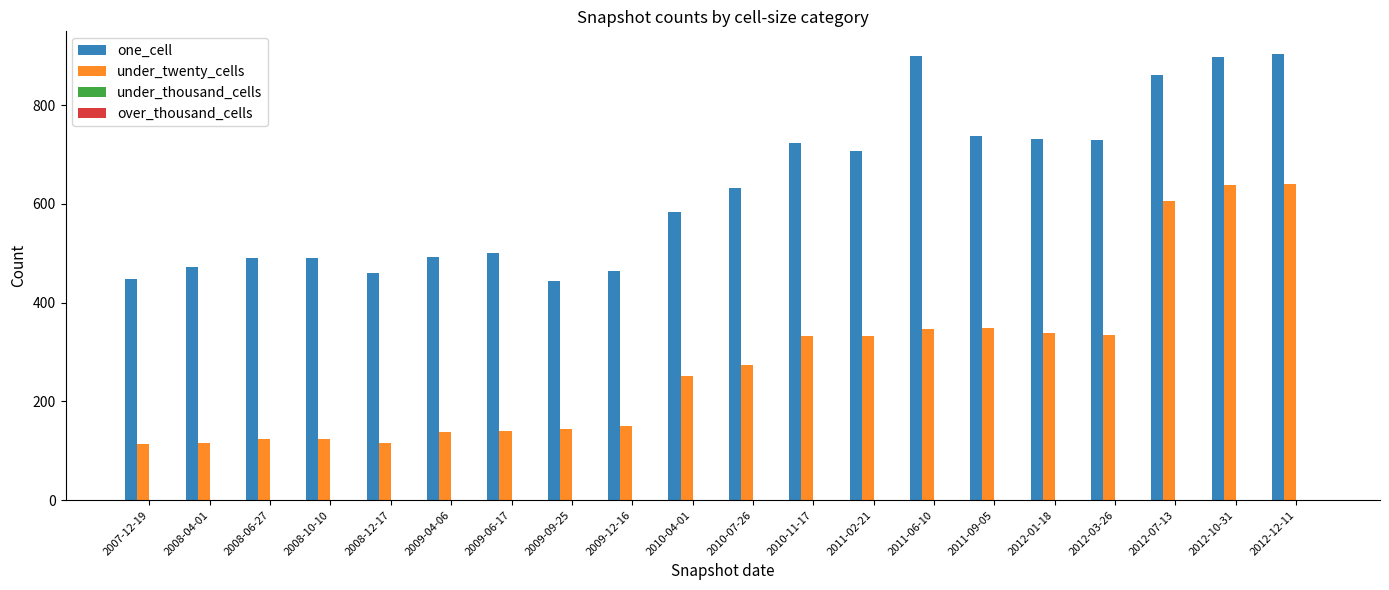

Are the bars grouped side by side (vs. stacked)?

Yes